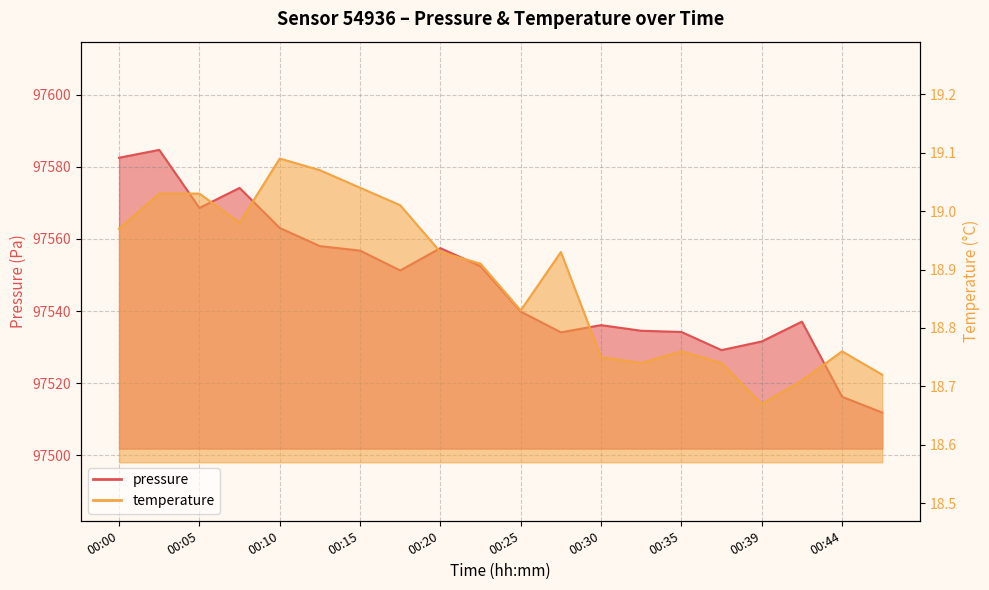

At how many categories does at least one series exceed 31131?

20